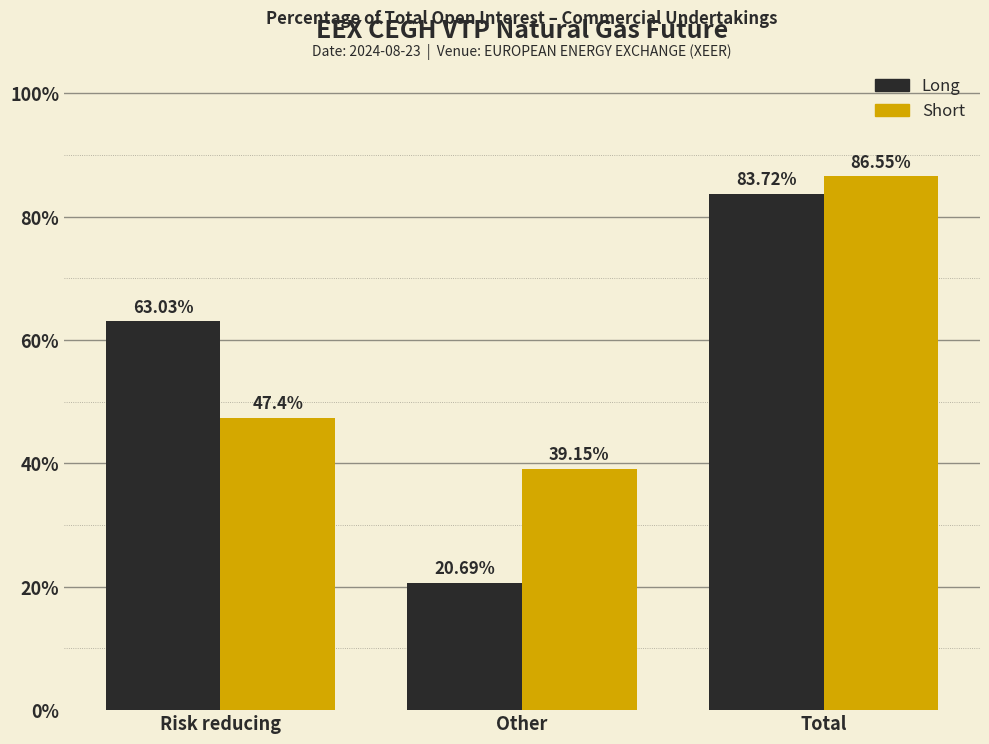

What is the sum of all Long values?

167.4